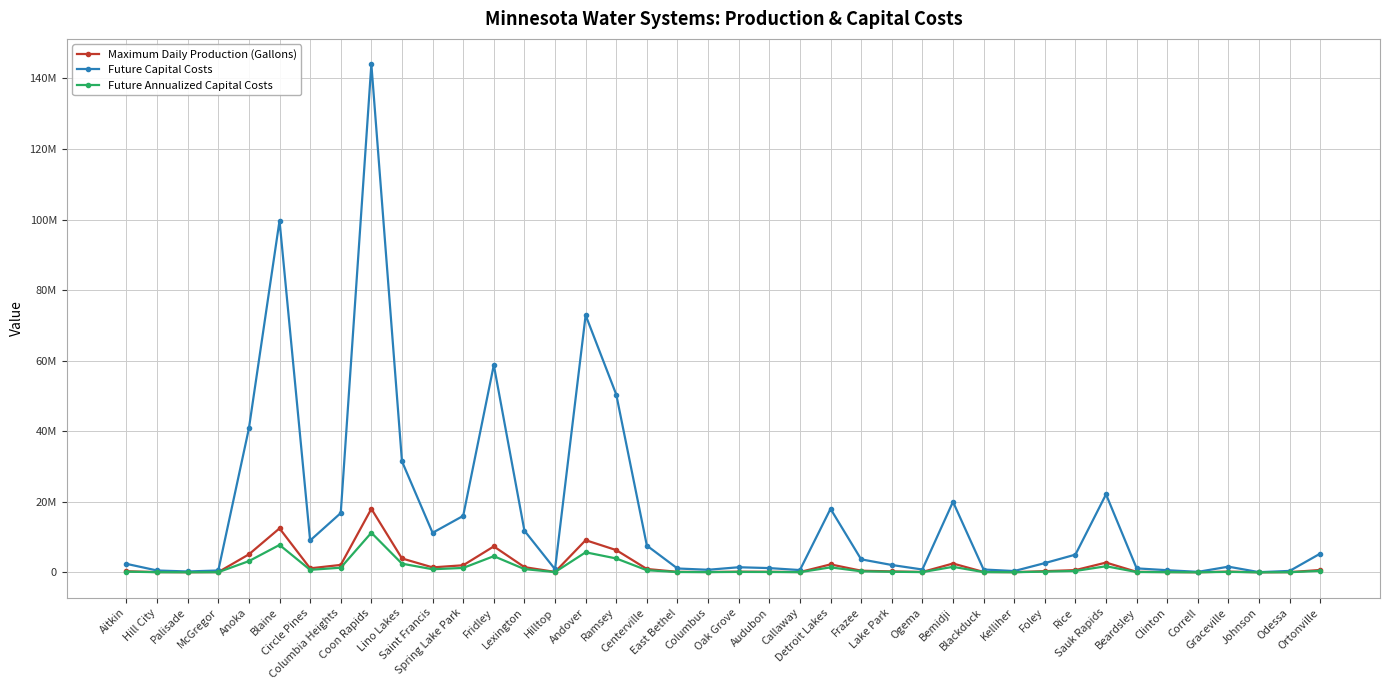

At which category is the sum across all series the highest?

Coon Rapids